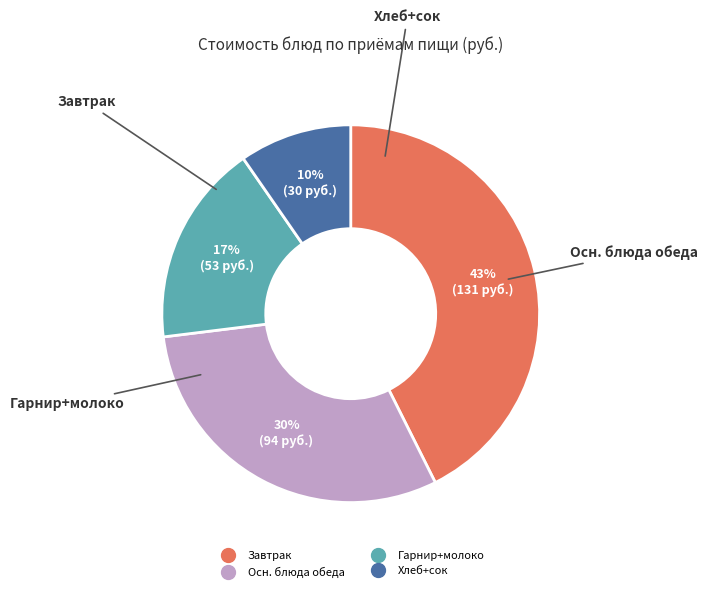

To the nearest percent, what is the average slice percentage?

25%